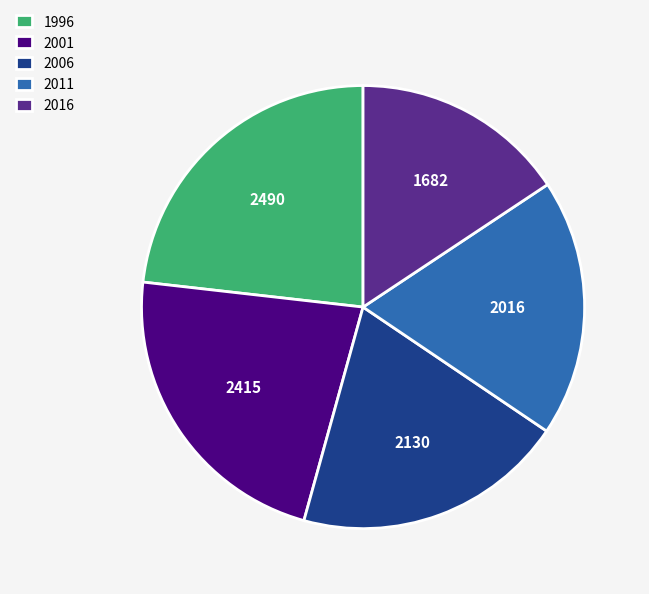

How many segments does this pie chart have?

5